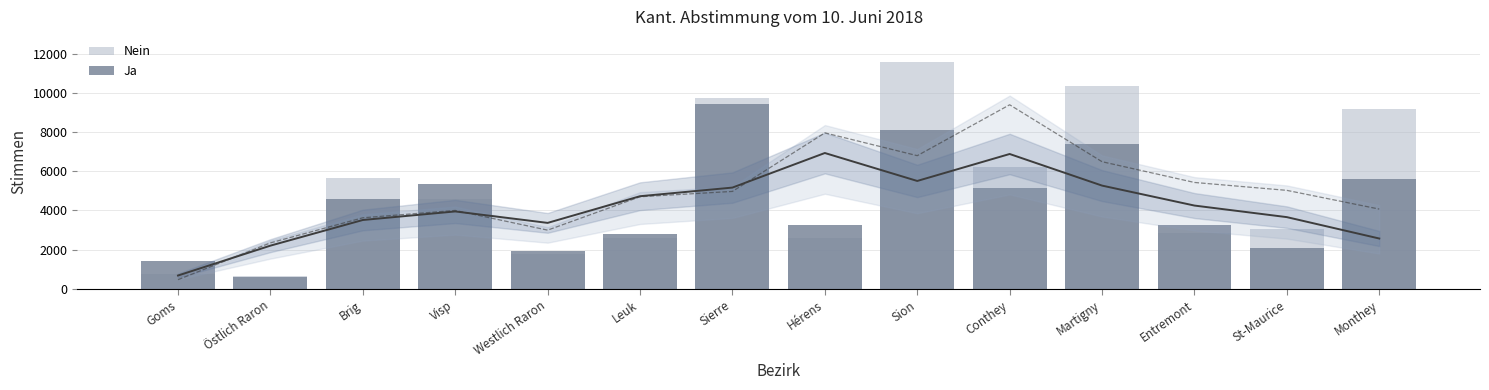

What is the average value of the Nein series?

5113